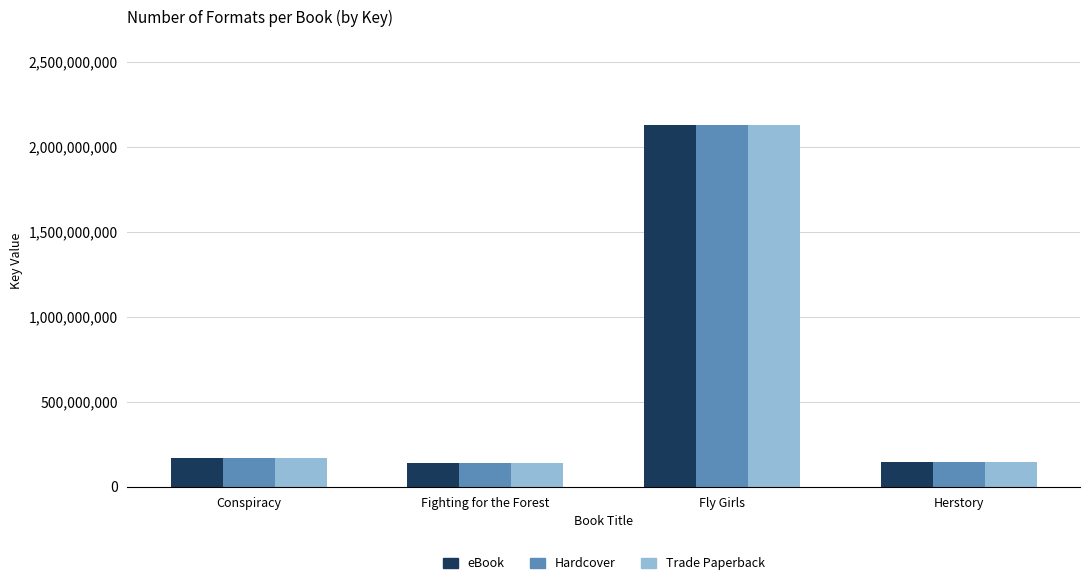

How many data points does each series have?

4